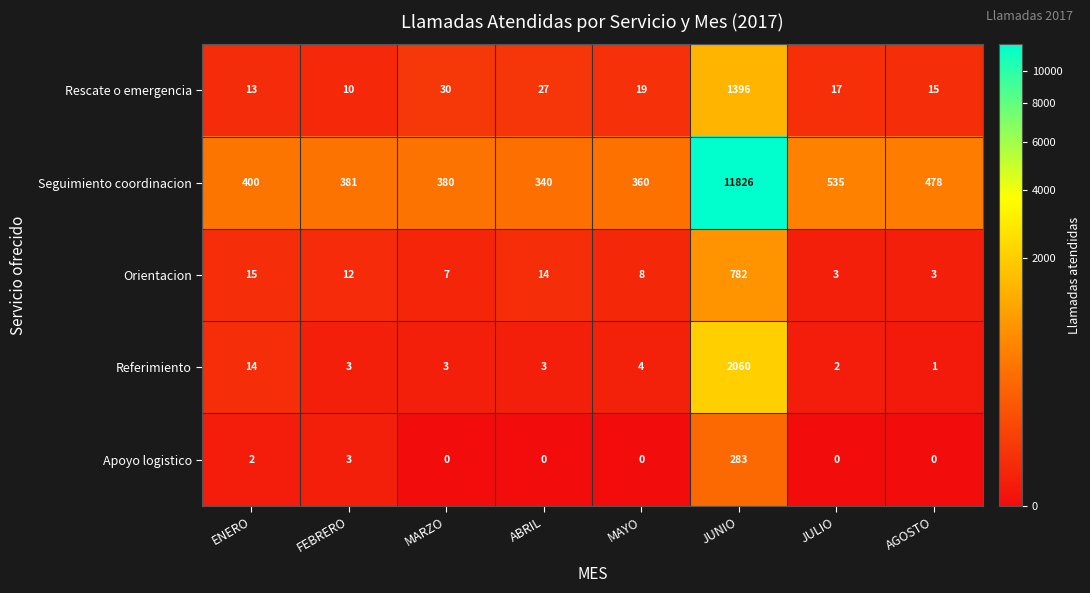

What is the difference between the maximum and minimum values in the Orientacion series?

779